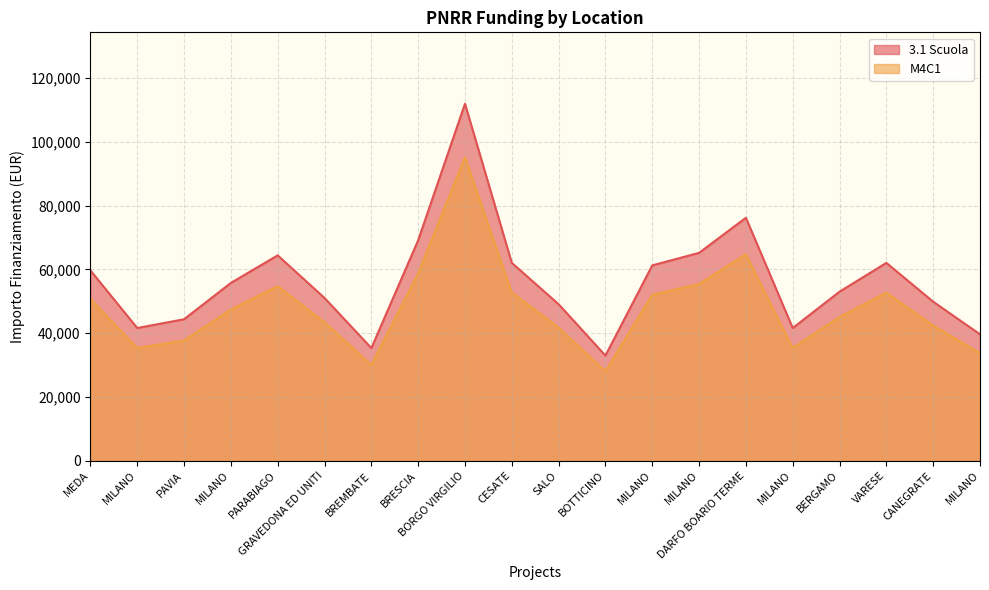

What are all the series names shown in the legend?

3.1 Scuola, M4C1